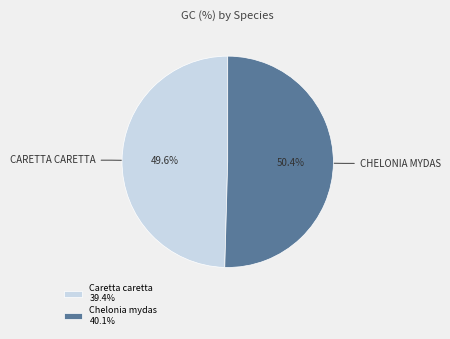

Which category has the biggest portion of the pie?

Chelonia mydas